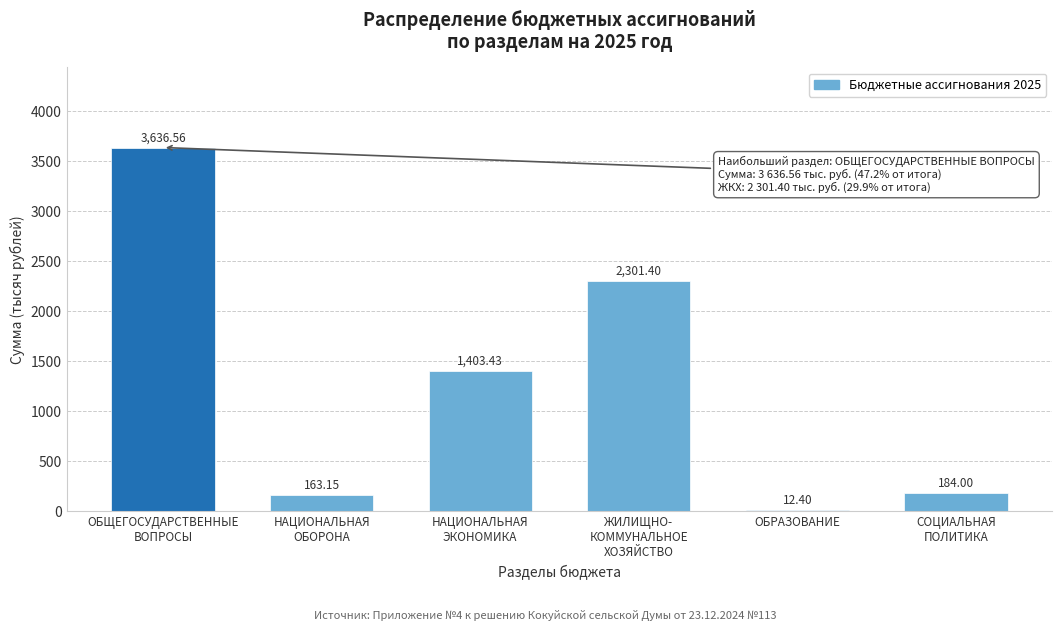

What is the sum of all values?

7700.9